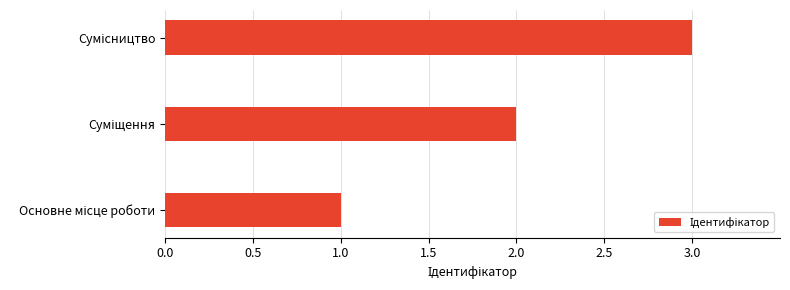

What is the greatest value displayed?

3